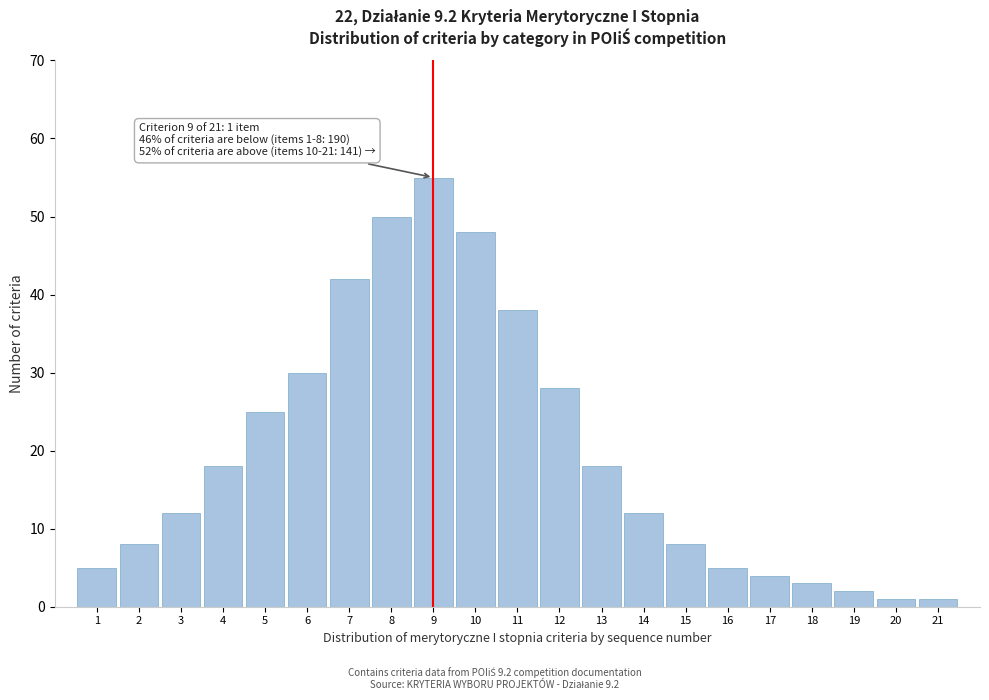

Reading left to right, transcribe all the data shown in this chart.

1=5	2=8	3=12	4=18	5=25	6=30	7=42	8=50	9=55	10=48	11=38	12=28	13=18	14=12	15=8	16=5	17=4	18=3	19=2	20=1	21=1